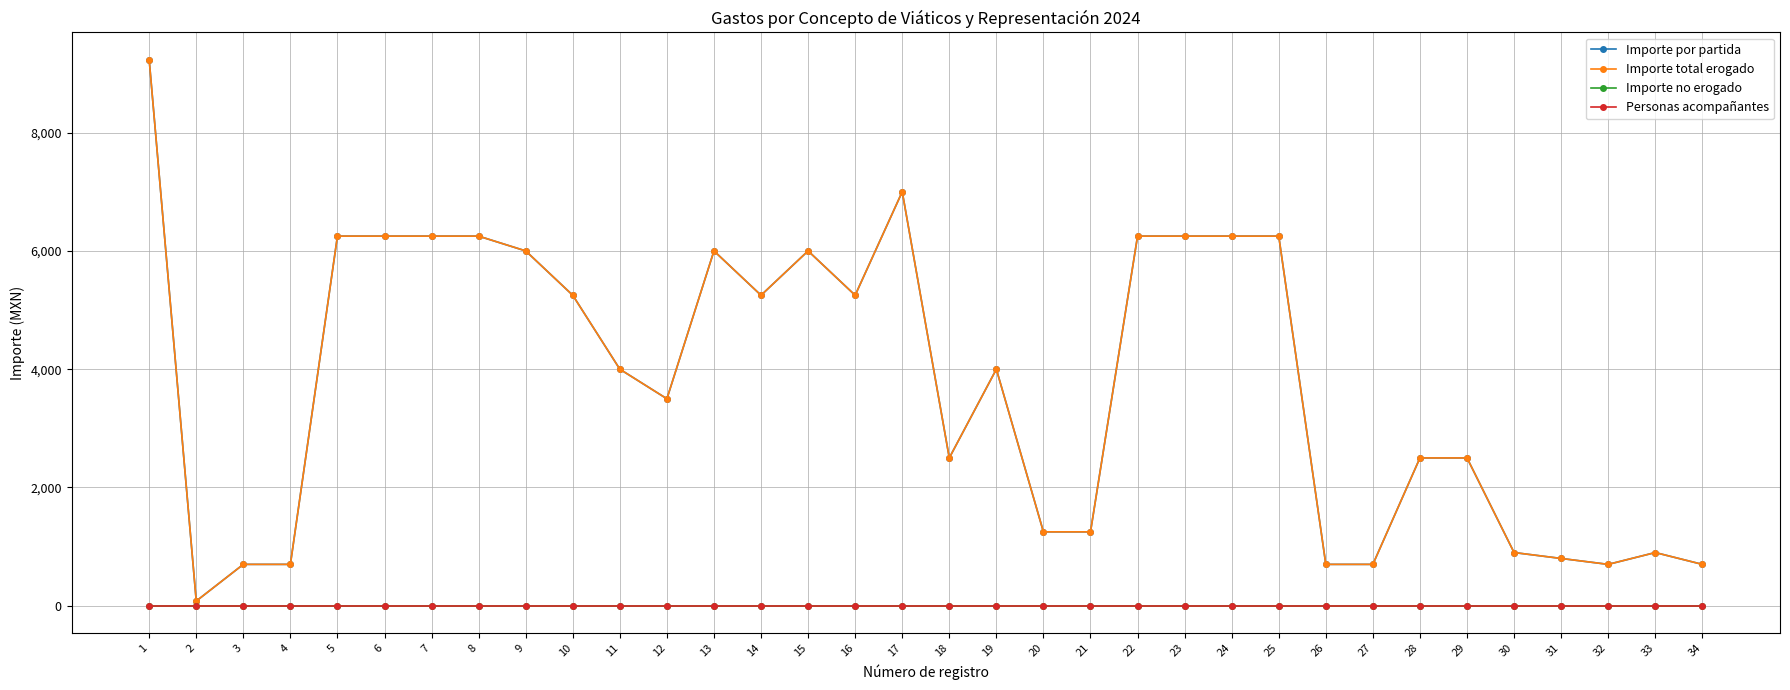

At how many categories does at least one series exceed 8866?

1